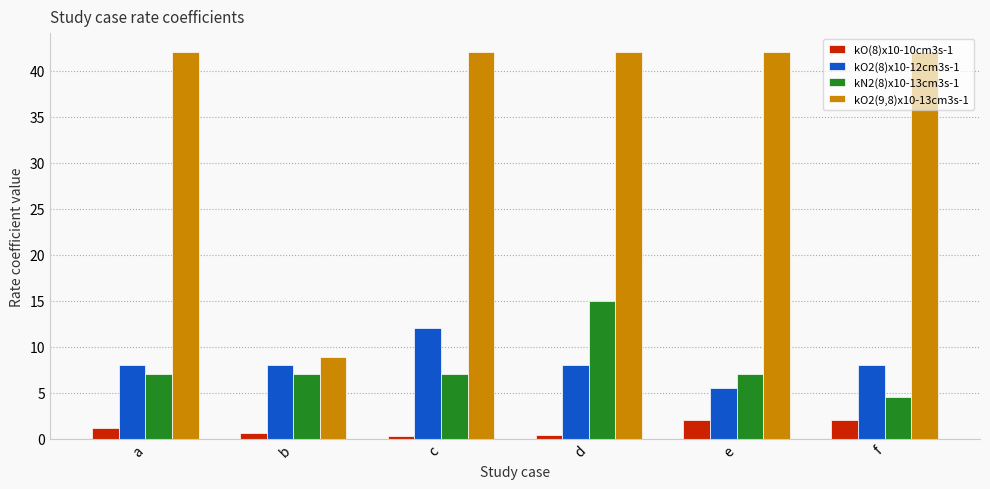

Rank the series at e from lowest to highest value.

kO(8)x10-10cm3s-1, kO2(8)x10-12cm3s-1, kN2(8)x10-13cm3s-1, kO2(9,8)x10-13cm3s-1